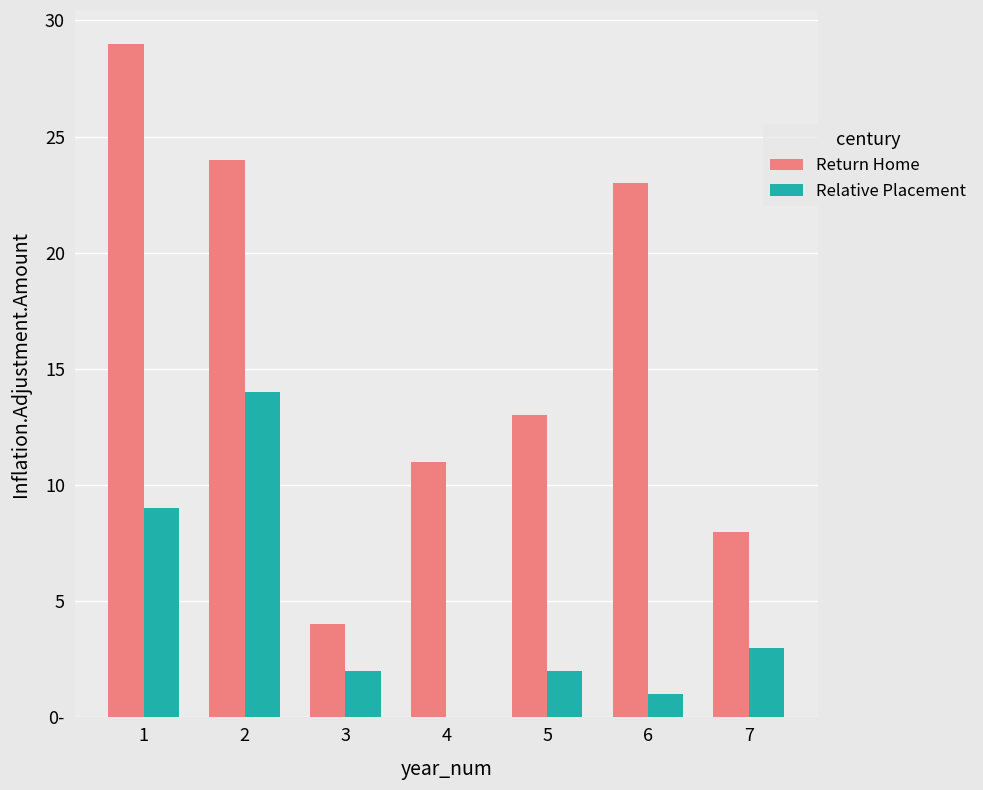

Is it true that Return Home equals 3 at 3?

False